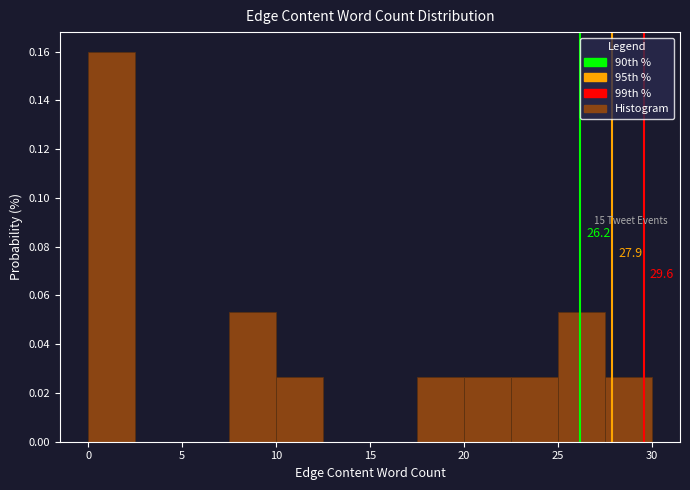

Which range on the x-axis has the tallest bar?

0.0 to 2.5